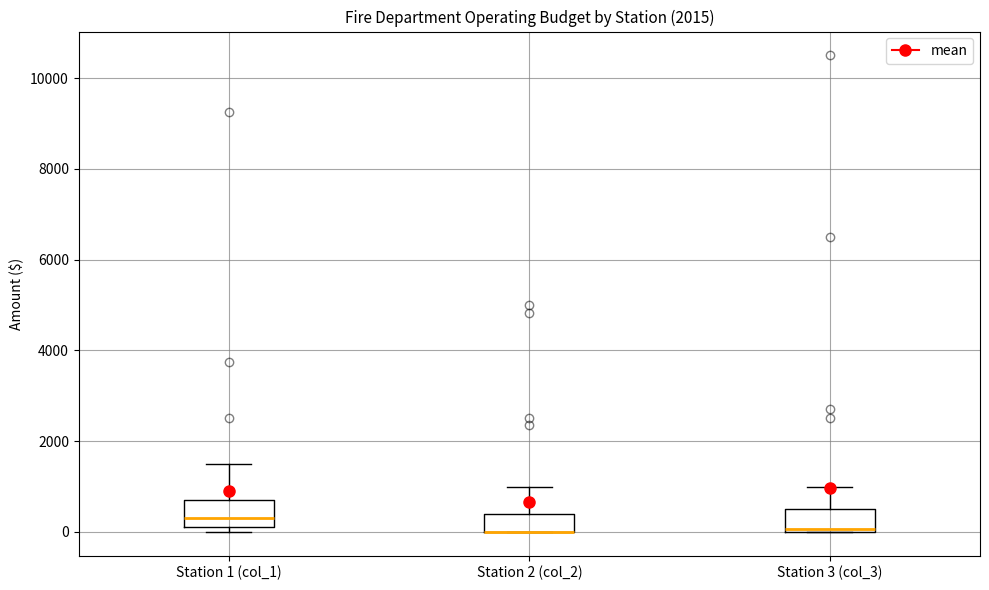

Where is the upper edge of the box for Station 2 (col_2) on the y-axis? The values are not printed on the chart, so give them approximately, as read against the axis.

400